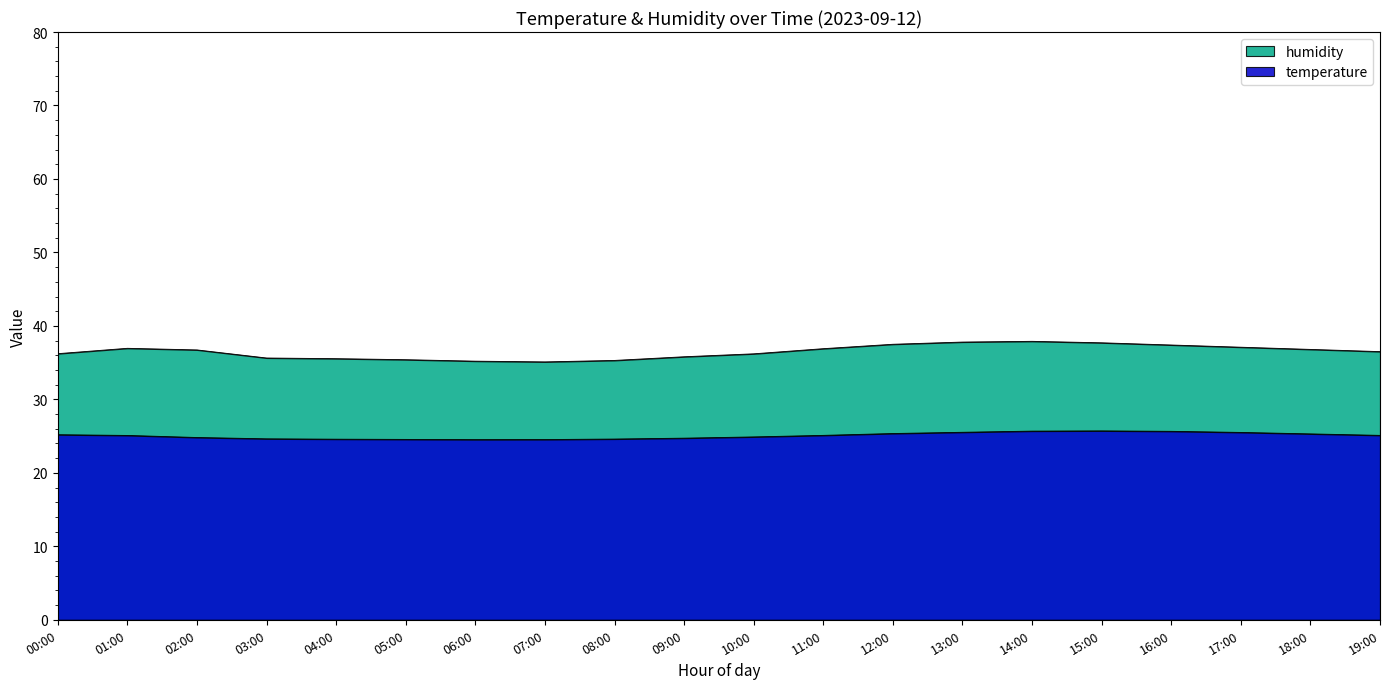

Which has a higher value, 11:00 or 19:00?

11:00